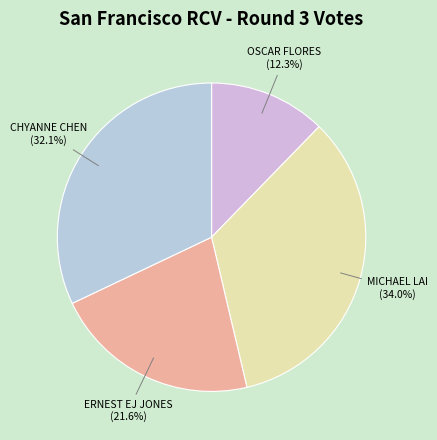

How much of the chart is everything except OSCAR FLORES?

87.7%